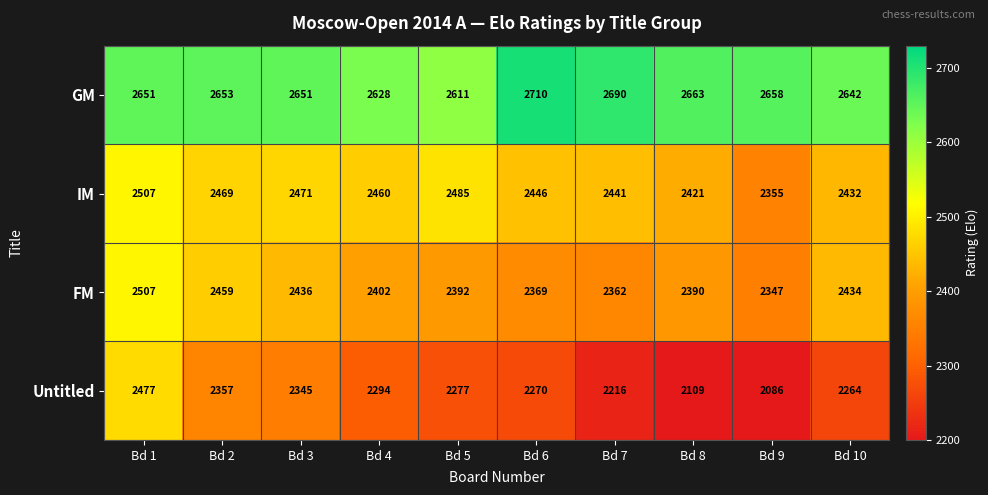

Between Bd 4 and Bd 8, which series saw the biggest shift?

Untitled